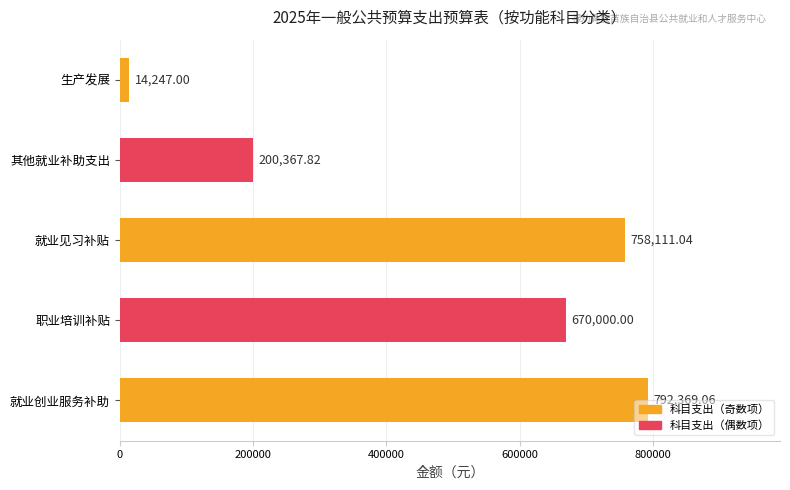

What is the sum of all values?

2435094.9